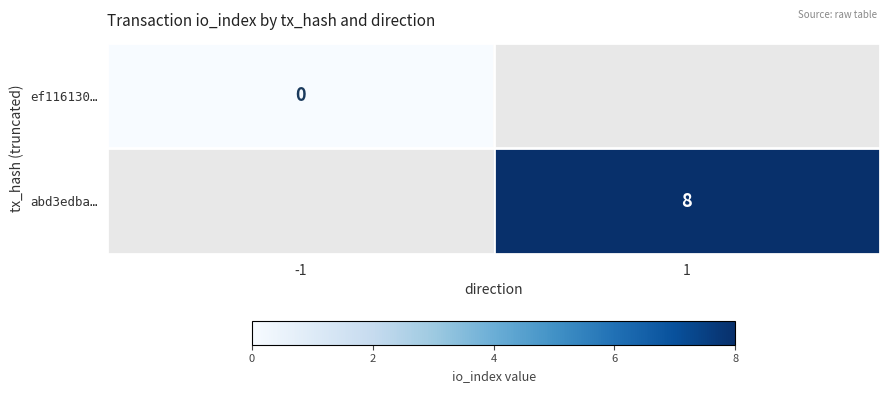

Which has a higher value, -1 or 1?

1